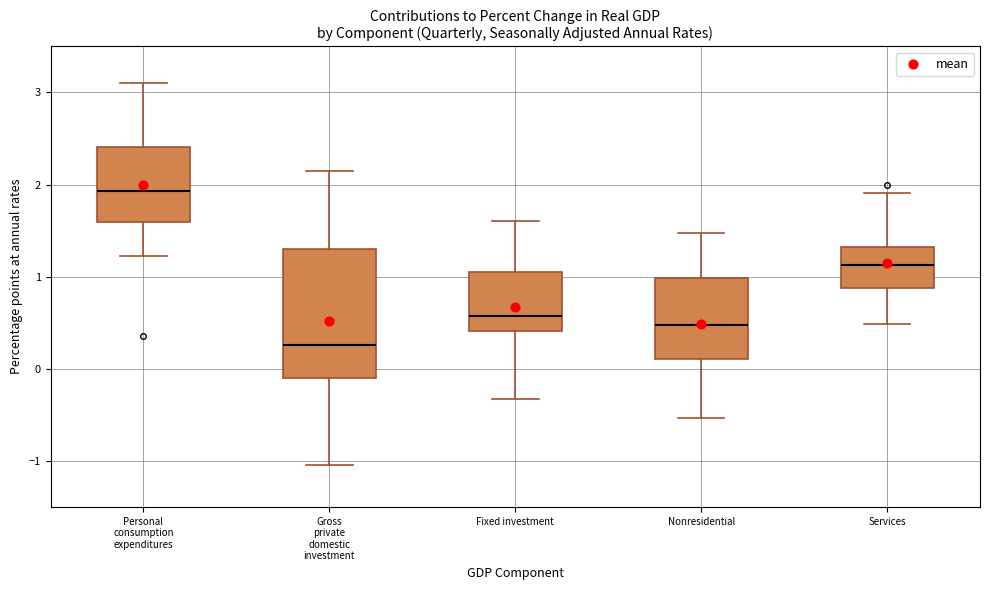

Reading left to right, transcribe this box plot: for each box, give where its median line is, the range the box spans, and where its two whiskers end, as read against the y-axis. The values are not printed on the chart, so give them approximately, as read against the axis.

Personal consumption expenditures: median 1.9, box 1.6 to 2.4, whiskers 1.2 to 3.1
Gross private domestic investment: median 0.3, box -0.1 to 1.3, whiskers -1.0 to 2.2
Fixed investment: median 0.6, box 0.4 to 1.0, whiskers -0.3 to 1.6
Nonresidential: median 0.5, box 0.1 to 1.0, whiskers -0.5 to 1.5
Services: median 1.1, box 0.9 to 1.3, whiskers 0.5 to 1.9